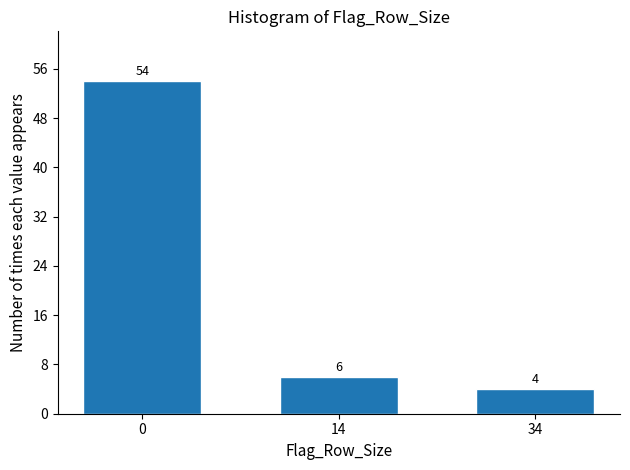

Reading right to left, transcribe all the data shown in this chart.

4	6	54